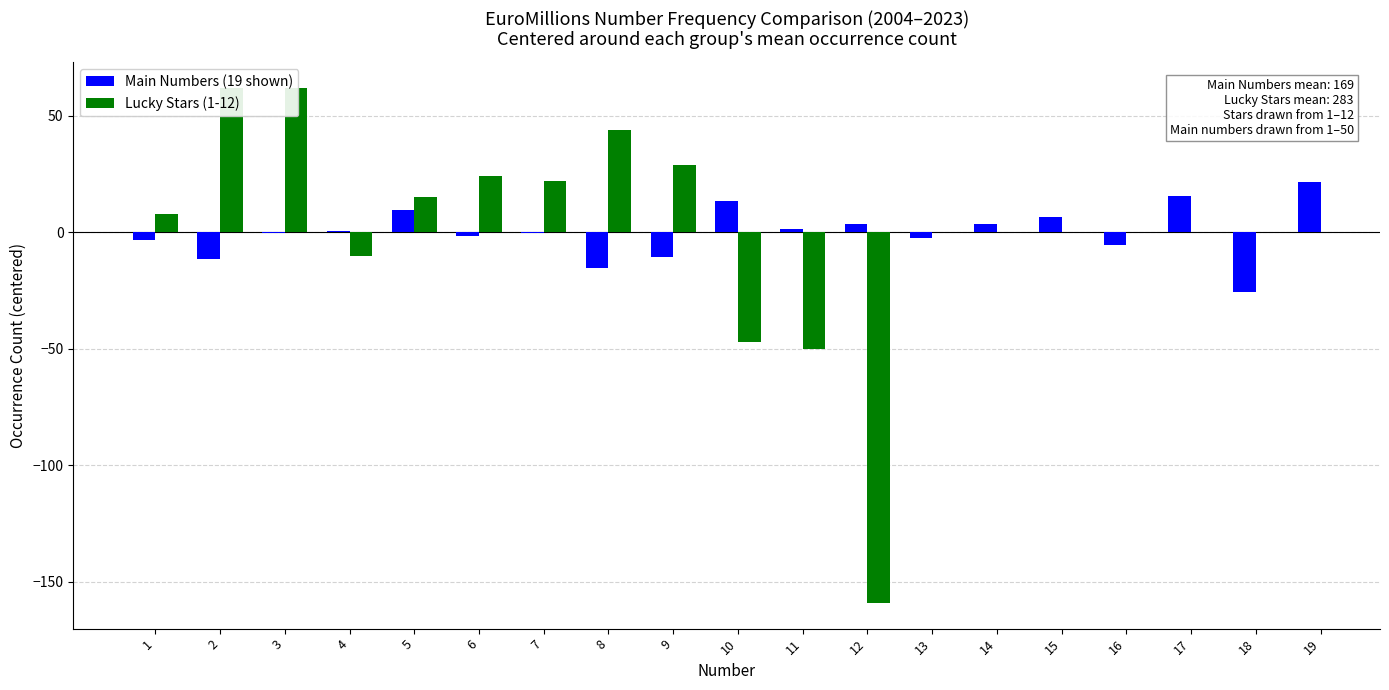

List the labels in order of value, largest first.

19, 17, 10, 5, 15, 12, 14, 11, 4, 3, 7, 6, 13, 1, 16, 9, 2, 8, 18